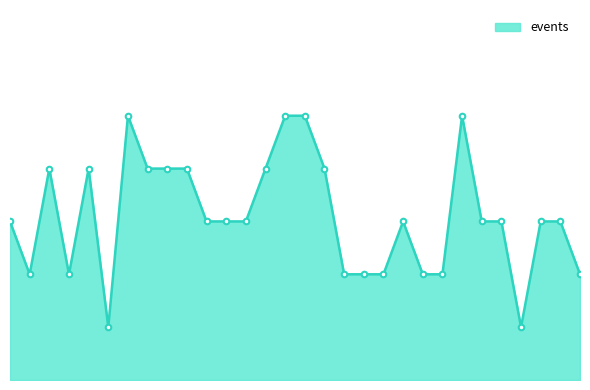

Is this an area chart (filled region under the line)?

Yes